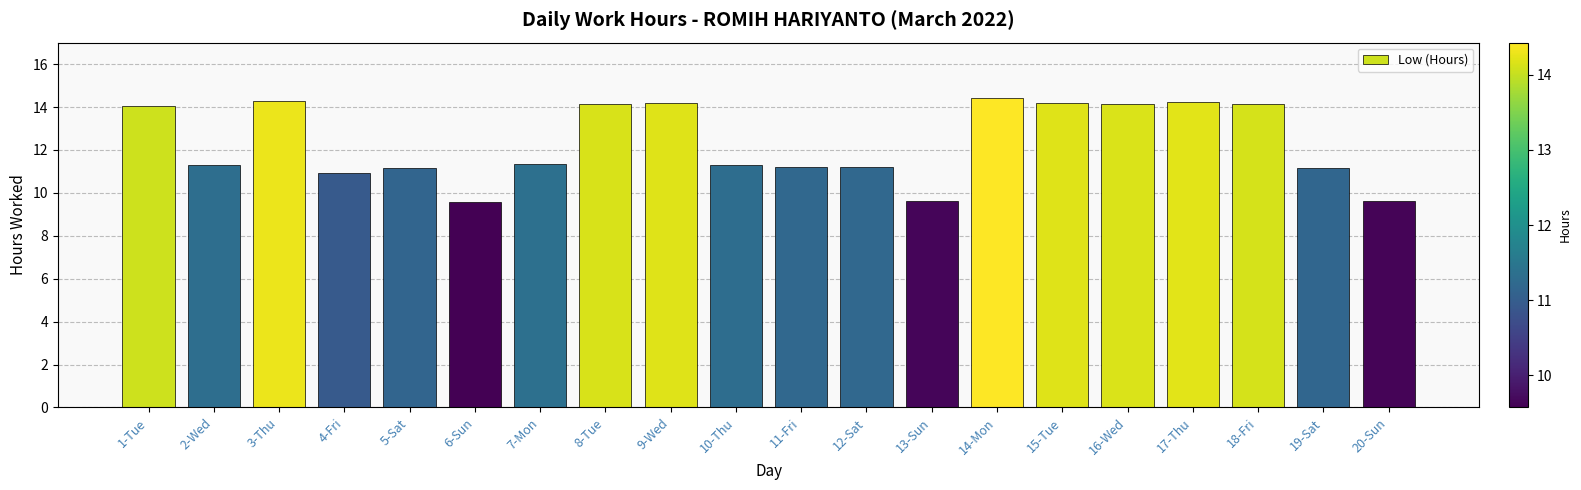

What is the greatest value displayed?

14.4